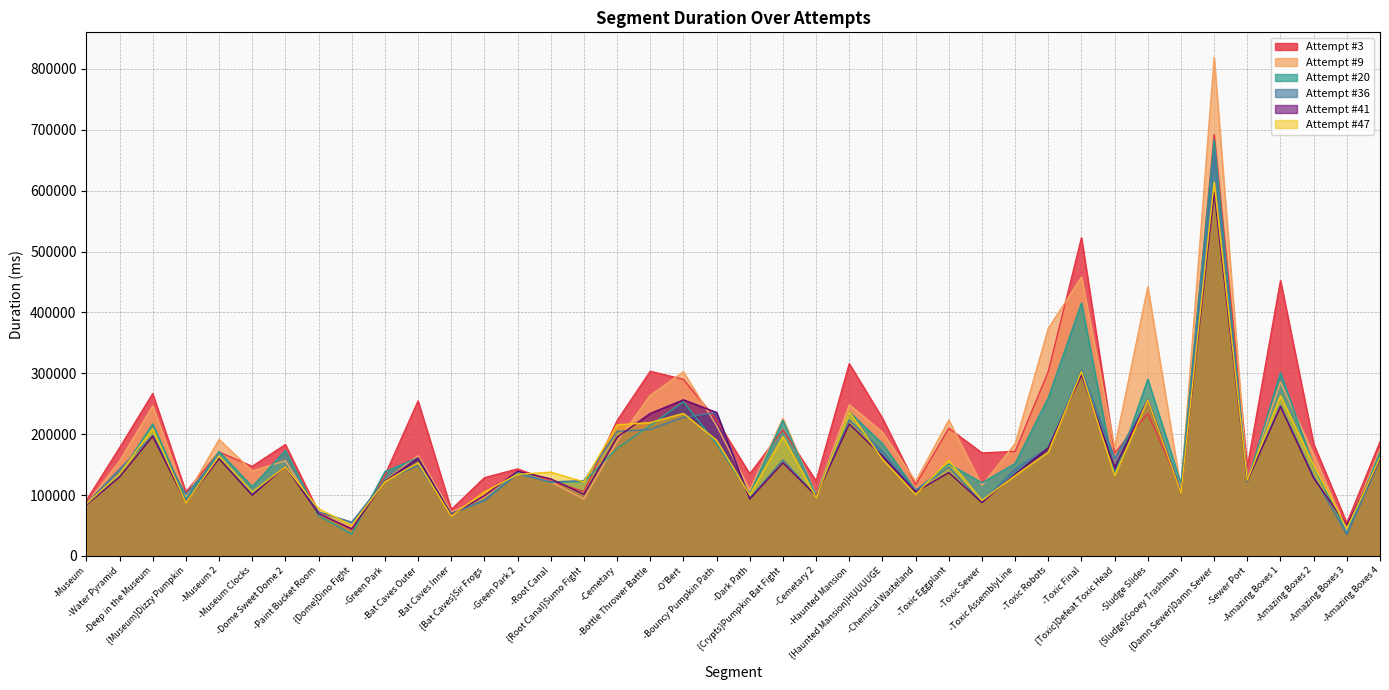

What is the spread (max minus min) of values at -Museum 2?

31499